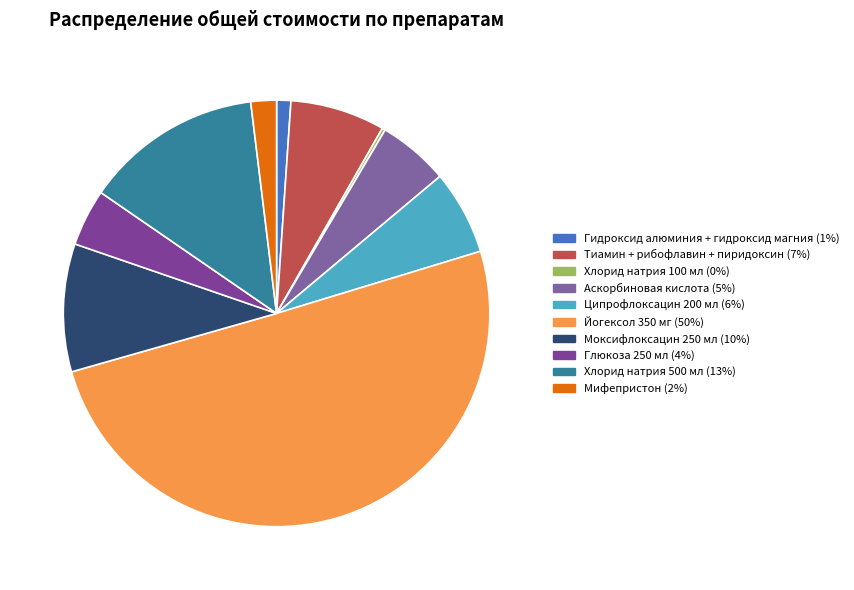

True or false: Моксифлоксацин 250 мл accounts for 1% of the total.

False